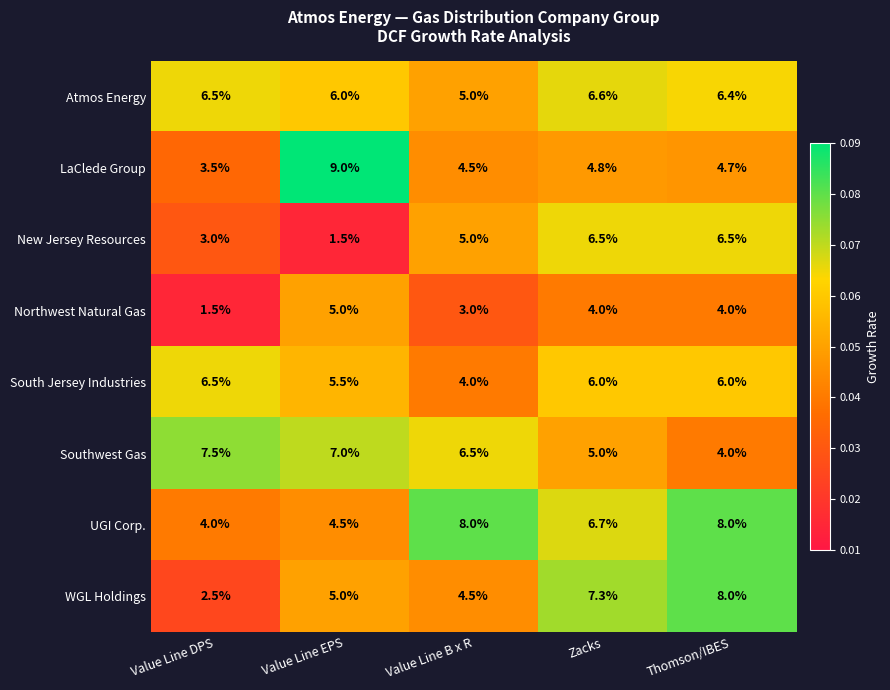

Count the number of categories in the chart.

5